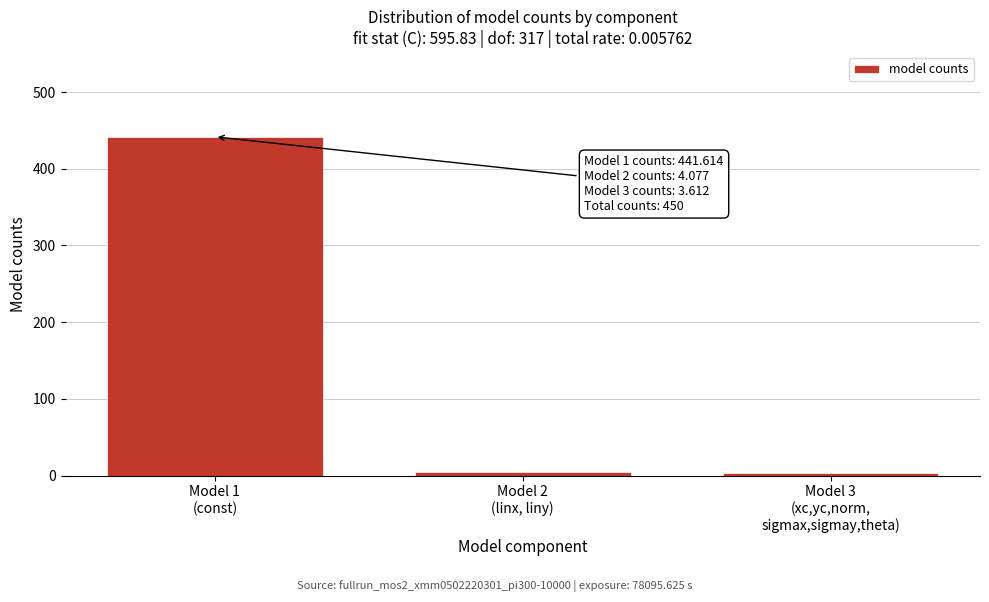

What is the average value?

149.8